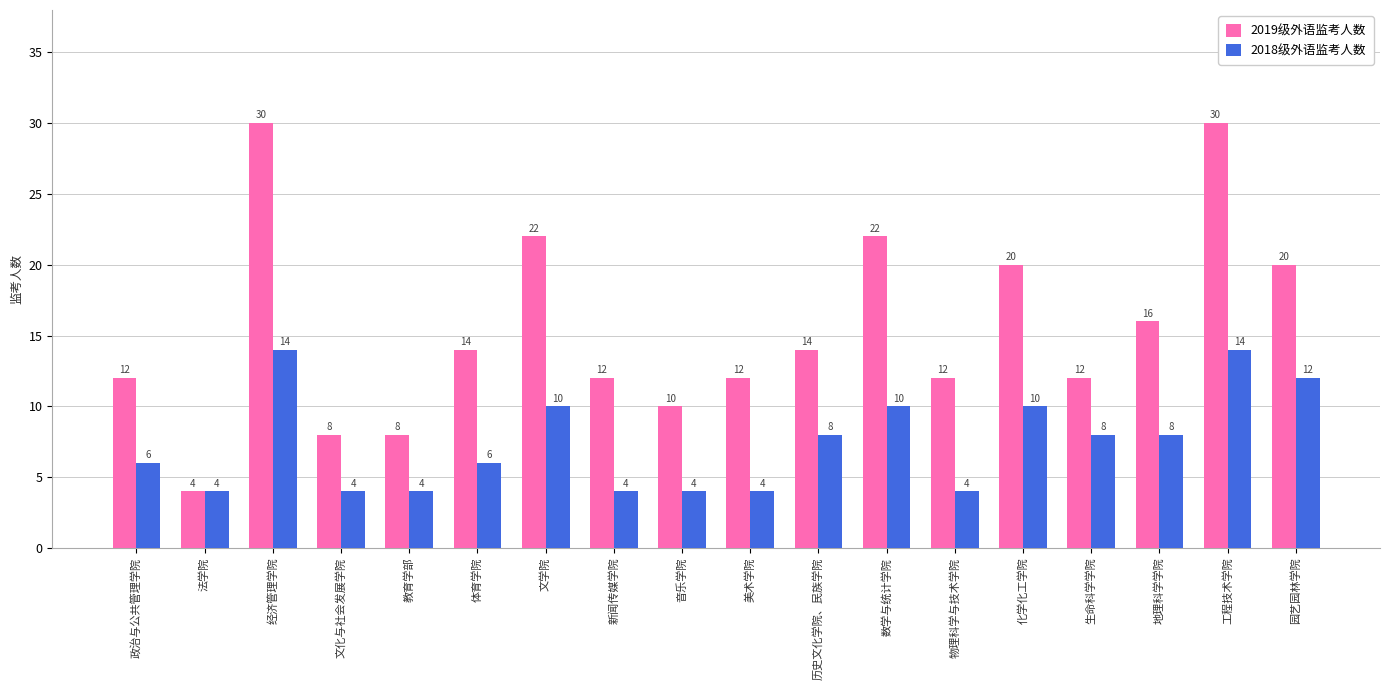

Reading left to right, what are all the values shown in this chart?

2019级外语监考人数: 政治与公共管理学院=12	法学院=4	经济管理学院=30	文化与社会发展学院=8	教育学部=8	体育学院=14	文学院=22	新闻传媒学院=12	音乐学院=10	美术学院=12	历史文化学院、民族学院=14	数学与统计学院=22	物理科学与技术学院=12	化学化工学院=20	生命科学学院=12	地理科学学院=16	工程技术学院=30	园艺园林学院=20
2018级外语监考人数: 政治与公共管理学院=6	法学院=4	经济管理学院=14	文化与社会发展学院=4	教育学部=4	体育学院=6	文学院=10	新闻传媒学院=4	音乐学院=4	美术学院=4	历史文化学院、民族学院=8	数学与统计学院=10	物理科学与技术学院=4	化学化工学院=10	生命科学学院=8	地理科学学院=8	工程技术学院=14	园艺园林学院=12